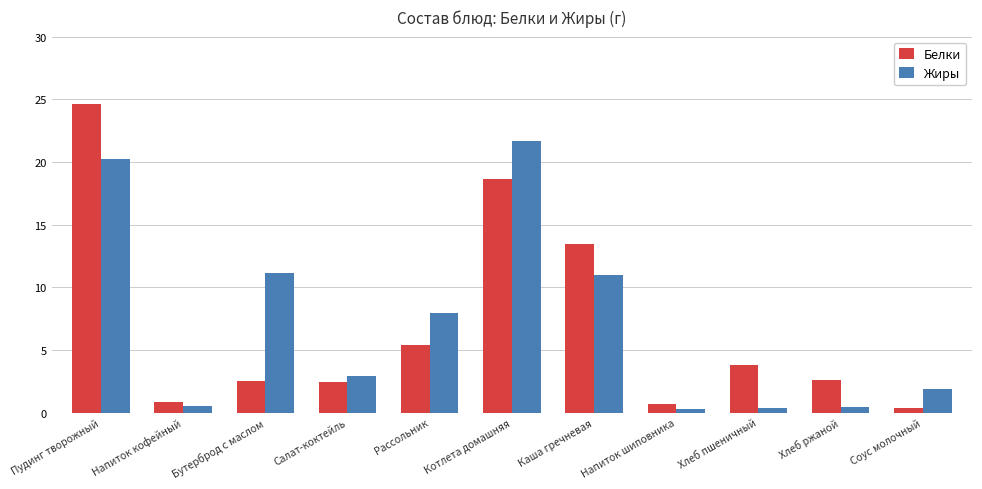

What is the minimum value shown in the chart?

0.3